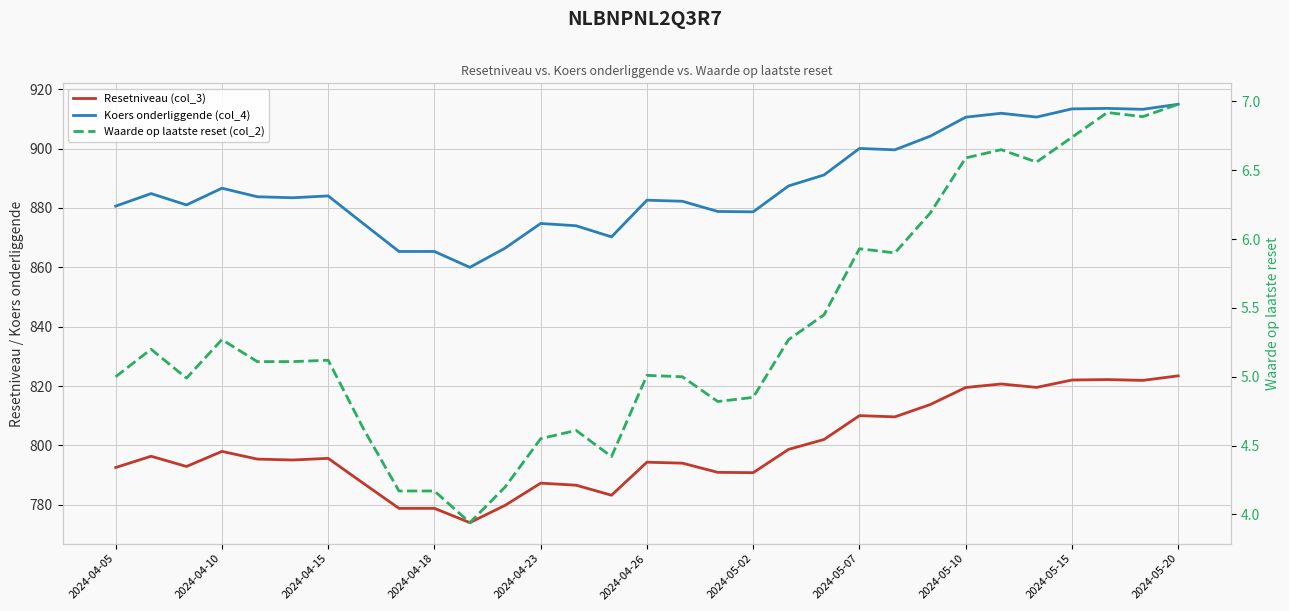

What is the maximum value shown in the chart?

915.0